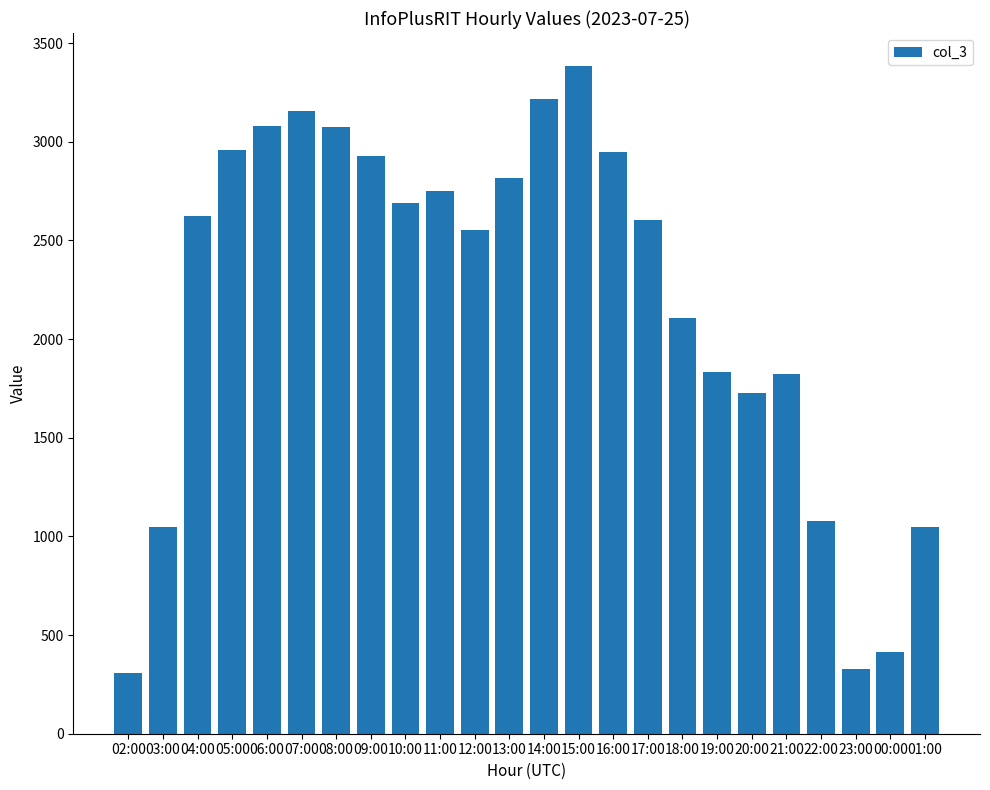

What is the sum of all values?

52494